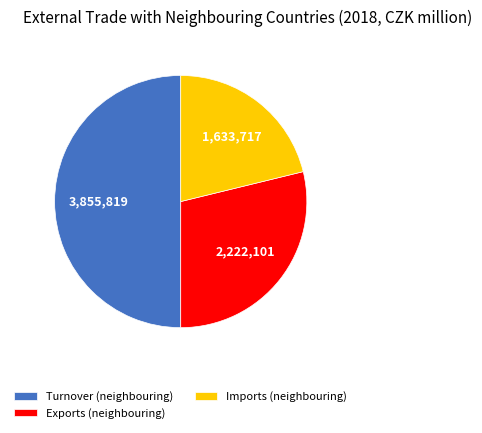

Between Imports (neighbouring) and Exports (neighbouring), which is larger?

Exports (neighbouring)